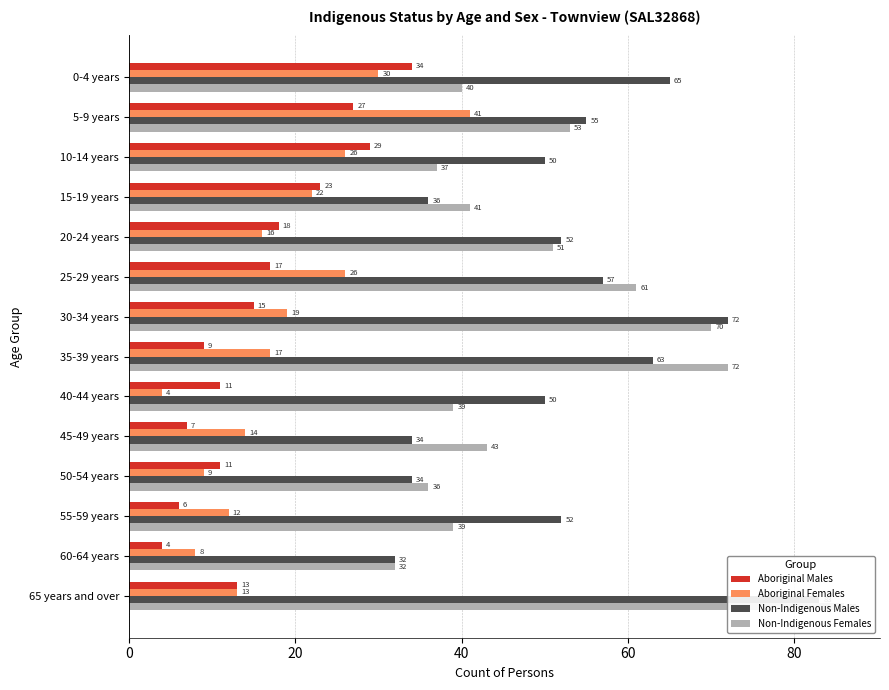

What is the difference between the maximum and minimum values in the Aboriginal Females series?

37